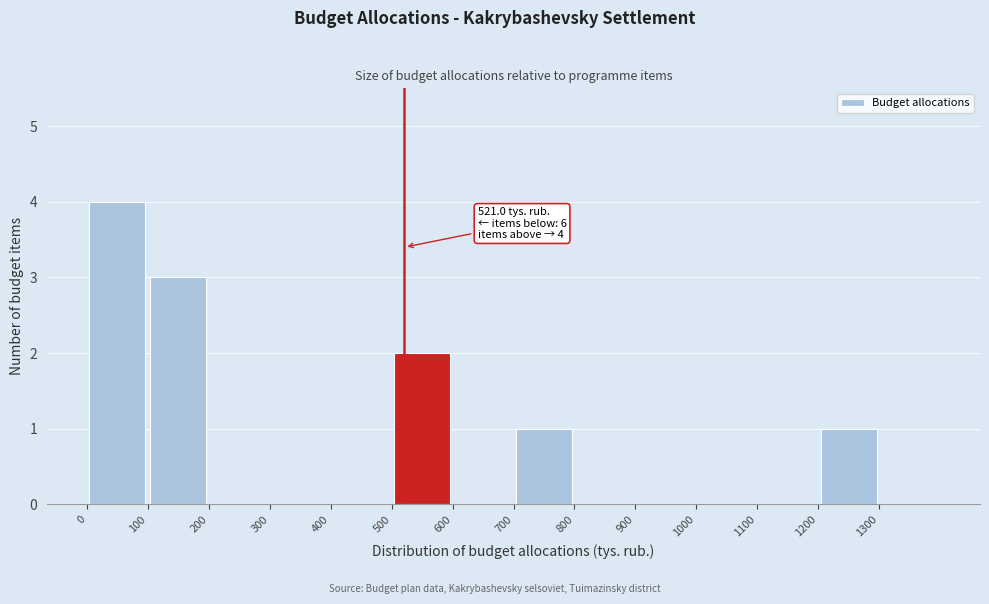

Which range on the x-axis has the tallest bar?

0 to 100